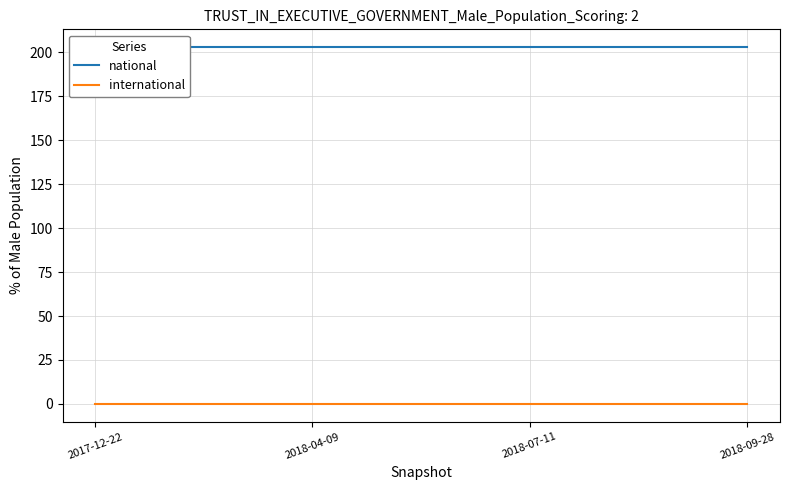

True or false: national has a value of 203 at 2018-07-11.

True